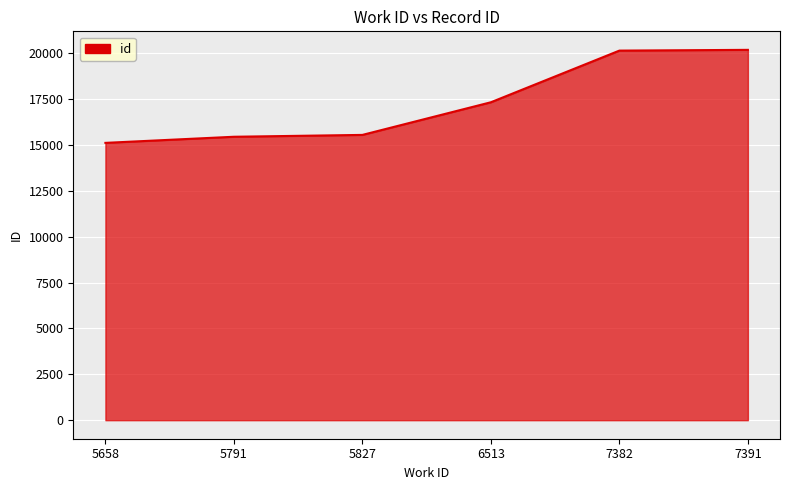

Which has a higher value, 5658 or 6513?

6513